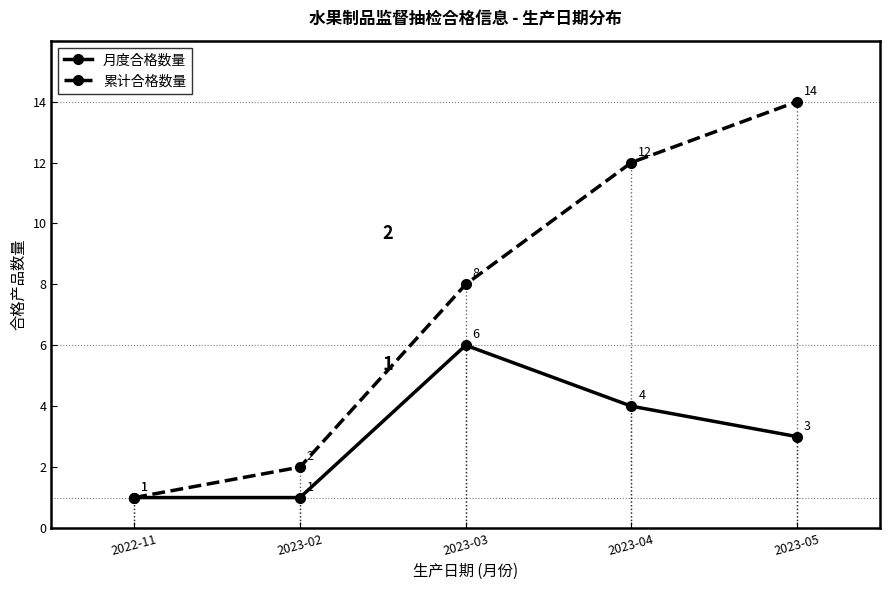

Does the chart have visible grid lines?

No